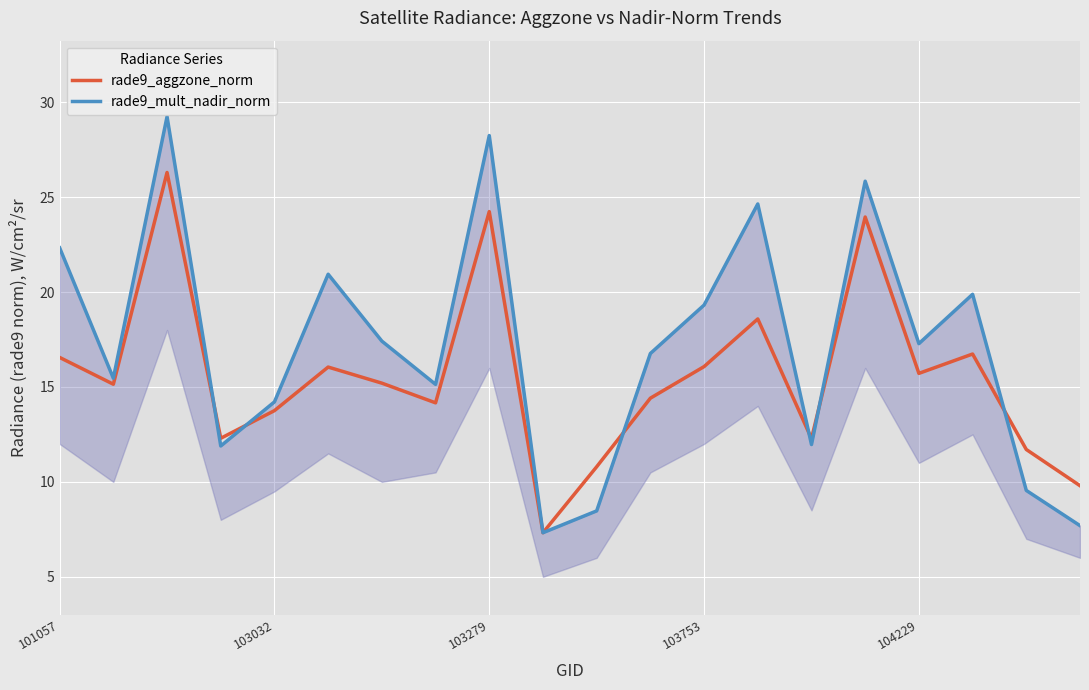

What position from the left is 101057?

1